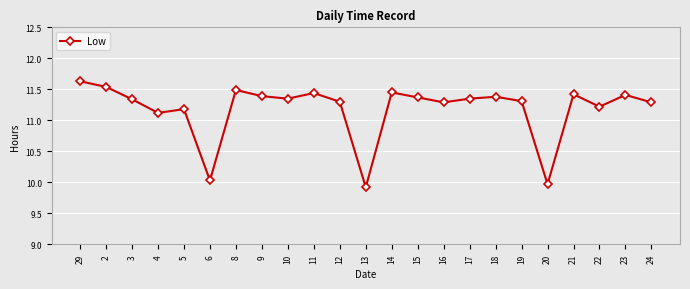

Which category has the highest value across all series?

29